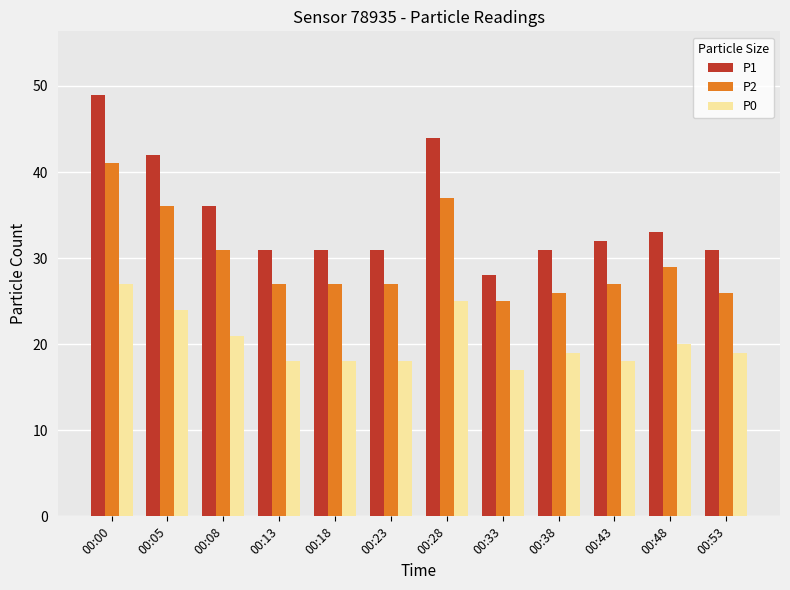

Reading right to left, extract all data points from this chart.

P1: 31	33	32	31	28	44	31	31	31	36	42	49
P2: 26	29	27	26	25	37	27	27	27	31	36	41
P0: 19	20	18	19	17	25	18	18	18	21	24	27